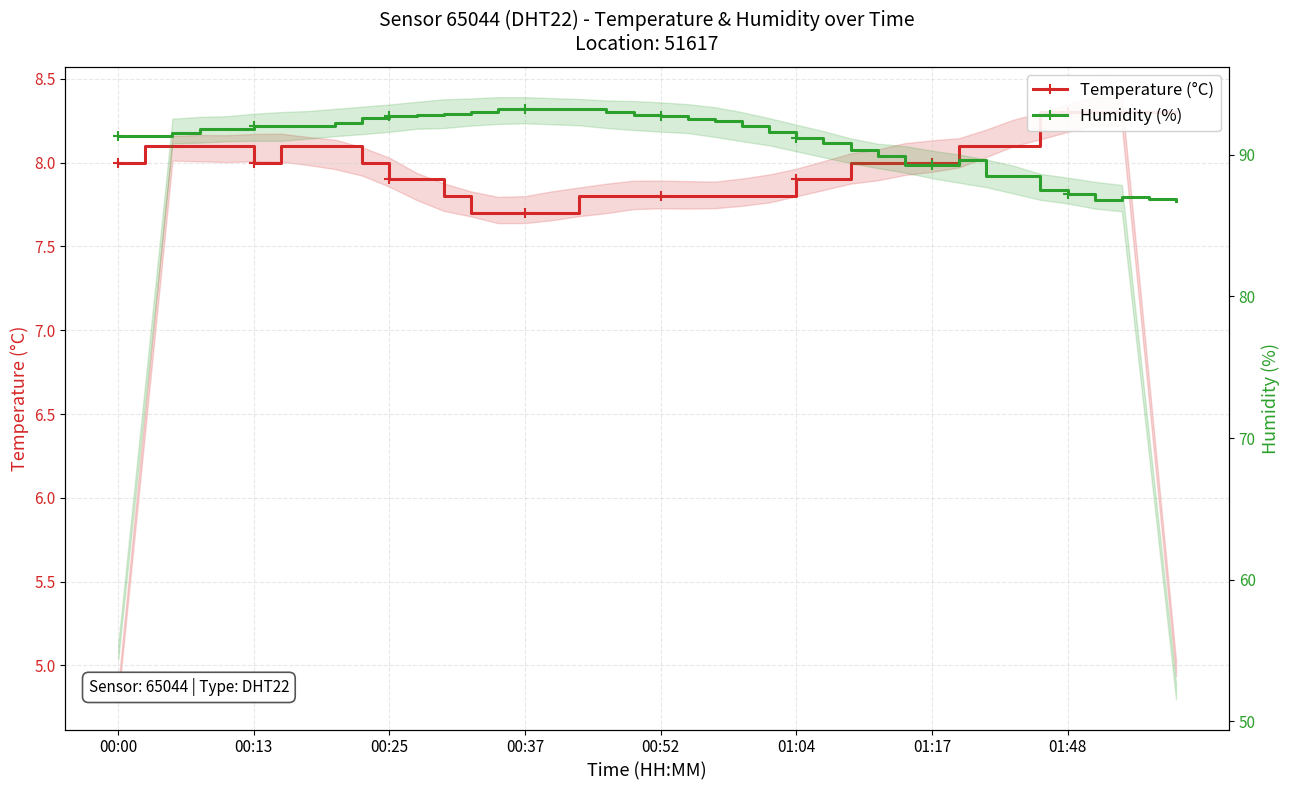

How many distinct data groups are displayed?

2